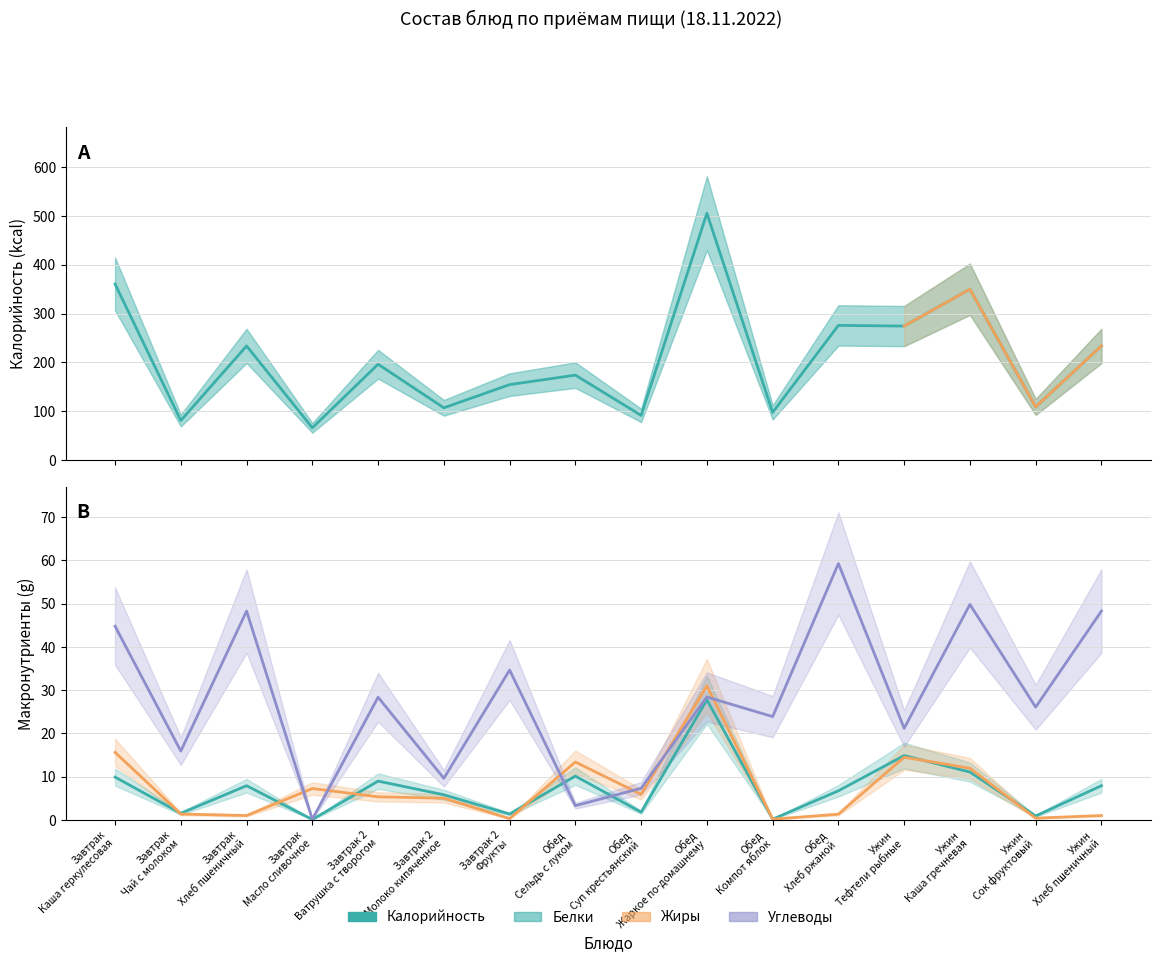

What is the sum of the Жиры values at Завтрак
Хлеб пшеничный and Обед
Суп крестьянский?

6.9